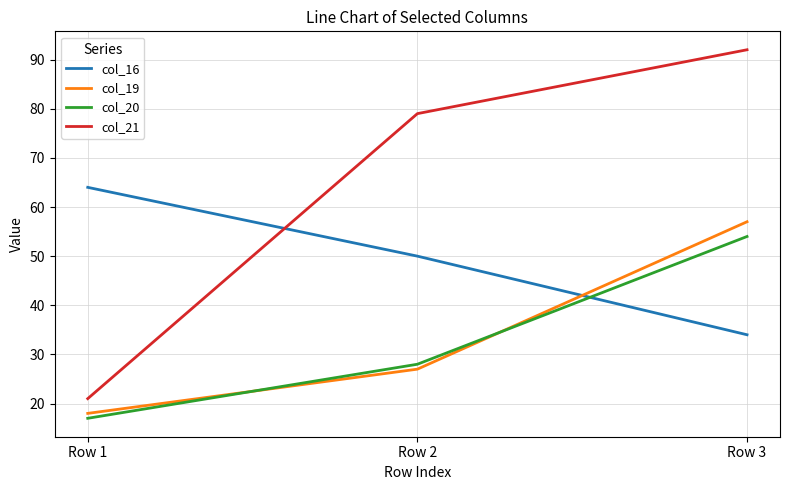

Reading right to left, extract all data points from this chart.

col_16: Row 3=34	Row 2=50	Row 1=64
col_19: Row 3=57	Row 2=27	Row 1=18
col_20: Row 3=54	Row 2=28	Row 1=17
col_21: Row 3=92	Row 2=79	Row 1=21